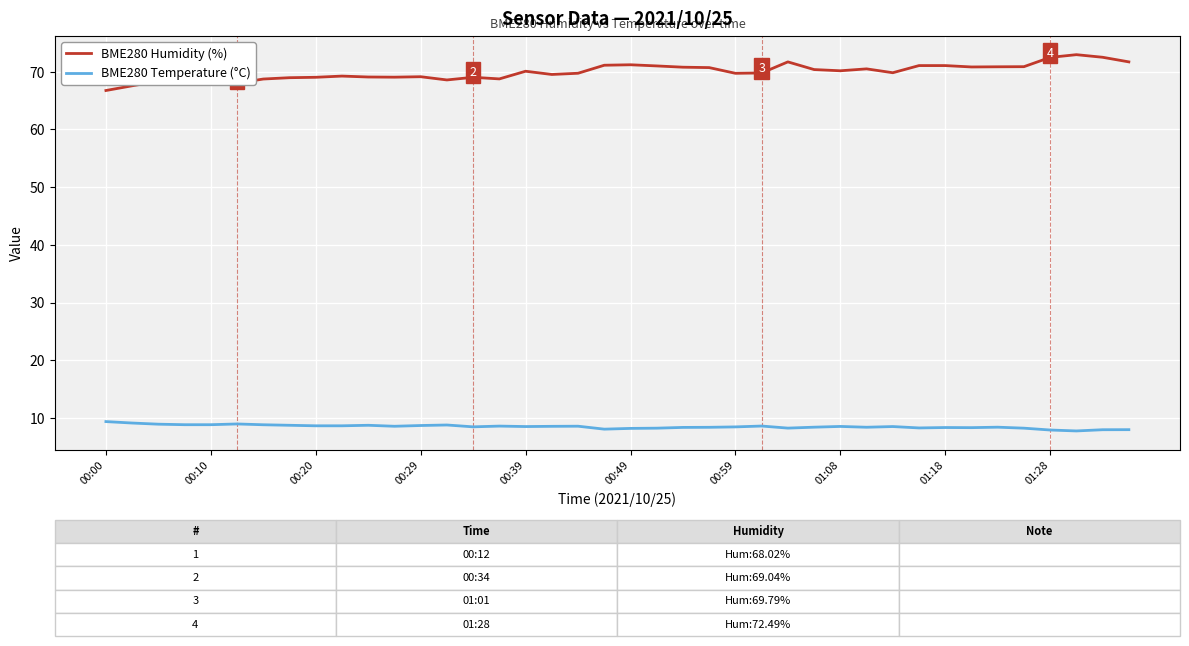

List the series in order of their overall mean, lowest first.

BME280 Temperature (°C), BME280 Humidity (%)